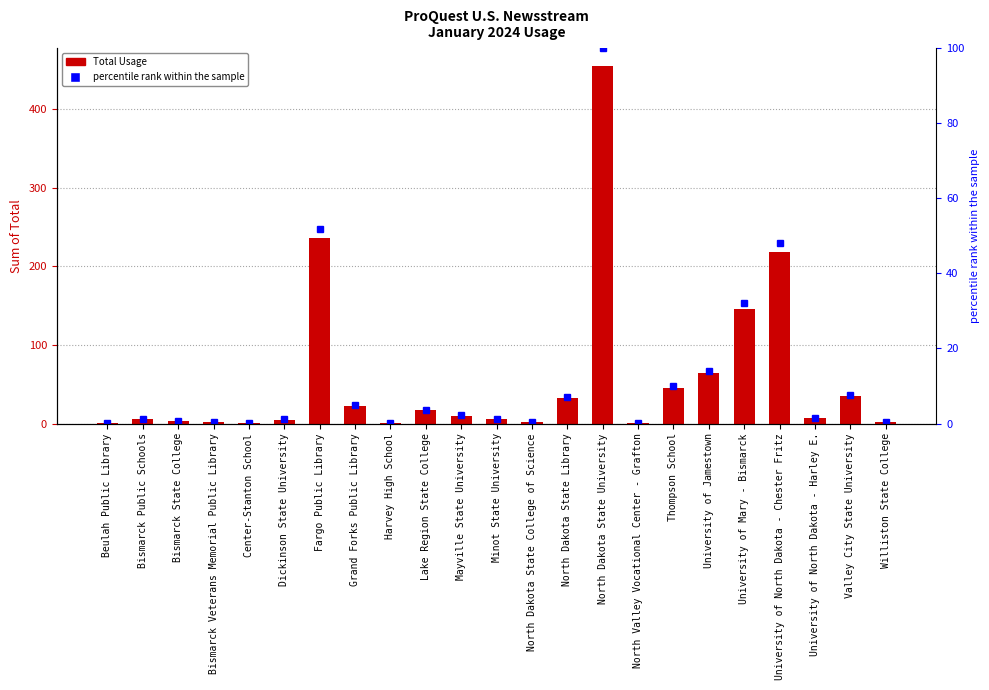

Is it true that Total Usage equals 2.0 at Williston State College?

True